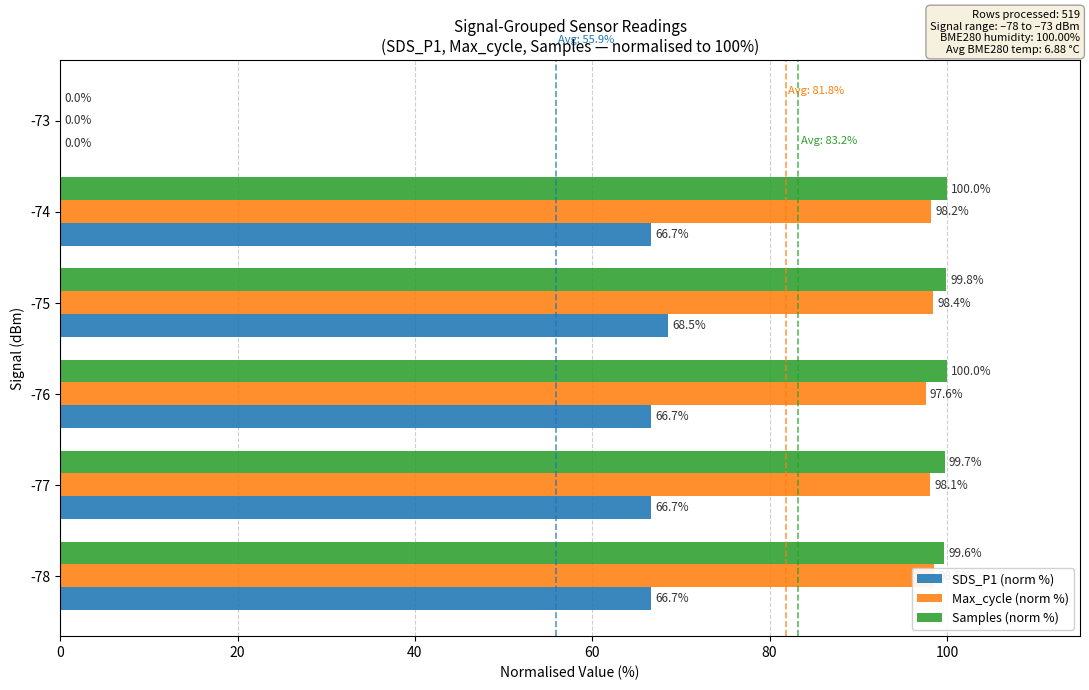

How many bars are there in total?

18